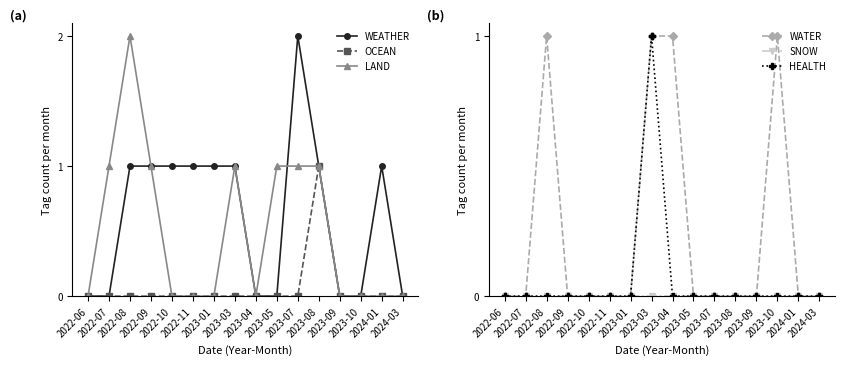

What is the label of the 6th point from the left?

2022-11